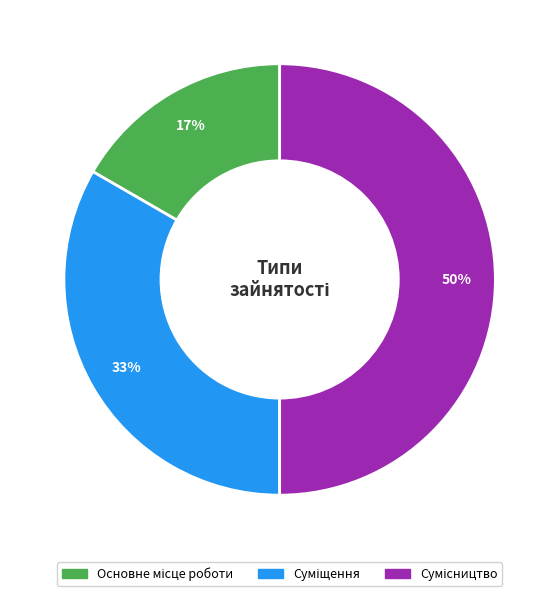

To the nearest percent, what is the difference between the largest and smallest slice percentages?

33%